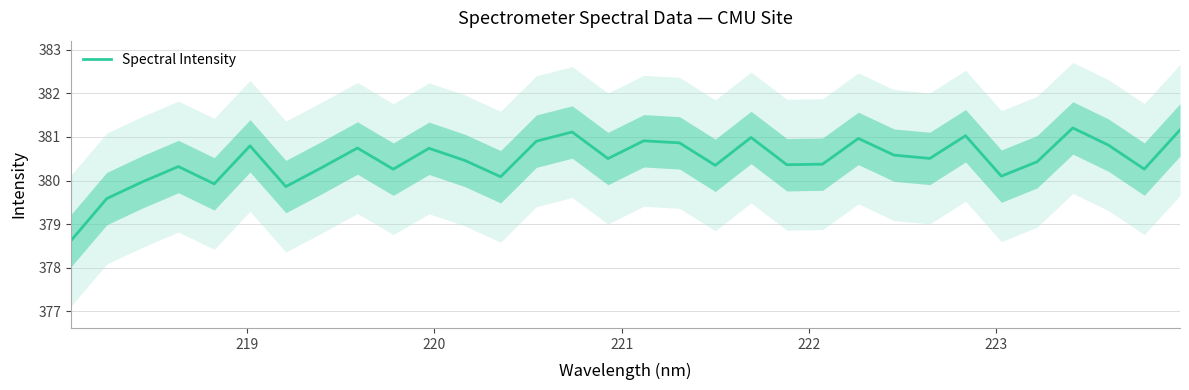

How many interior local valleys (lower than both neighbors) does the data have?

10